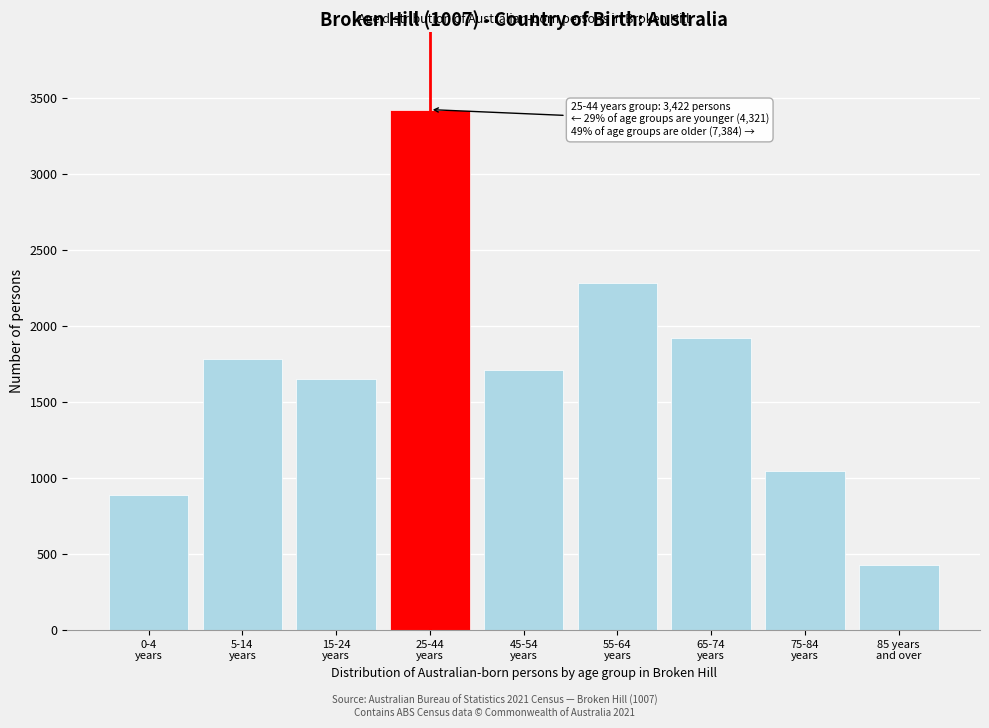

Reading left to right, extract all data points from this chart.

891	1781	1649	3422	1711	2279	1918	1045	431